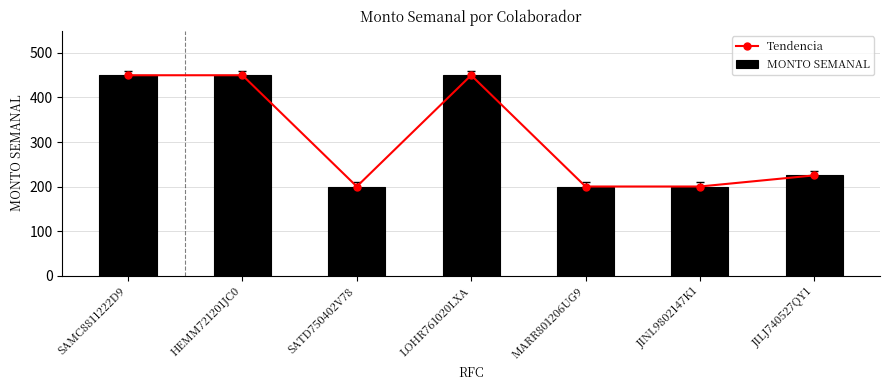

How many categories are shown in the chart?

7